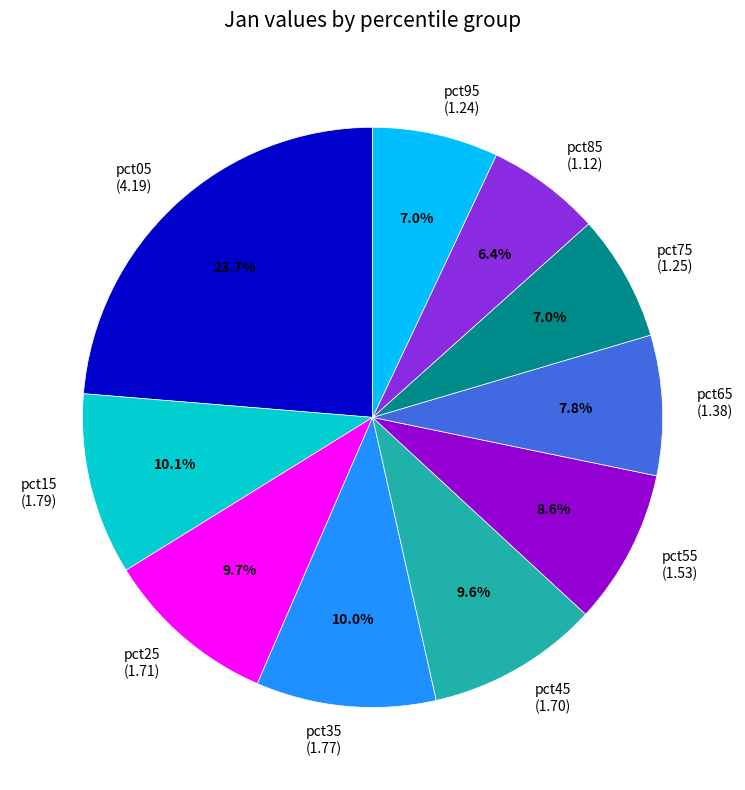

What is the largest slice in the pie chart?

pct05